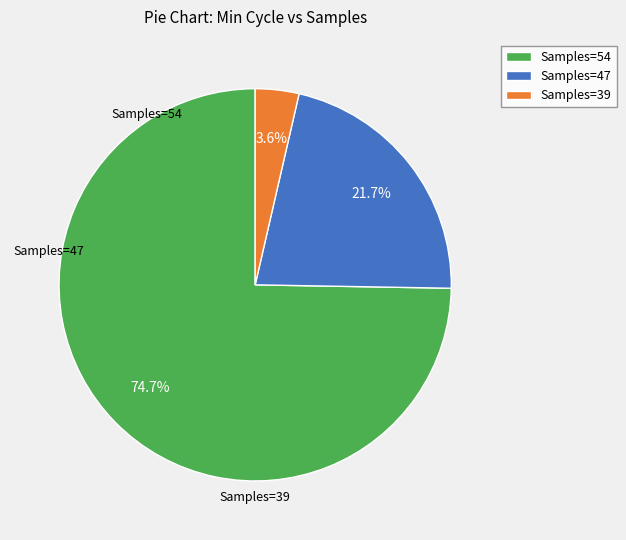

Which has a higher value, Samples=54 or Samples=39?

Samples=54